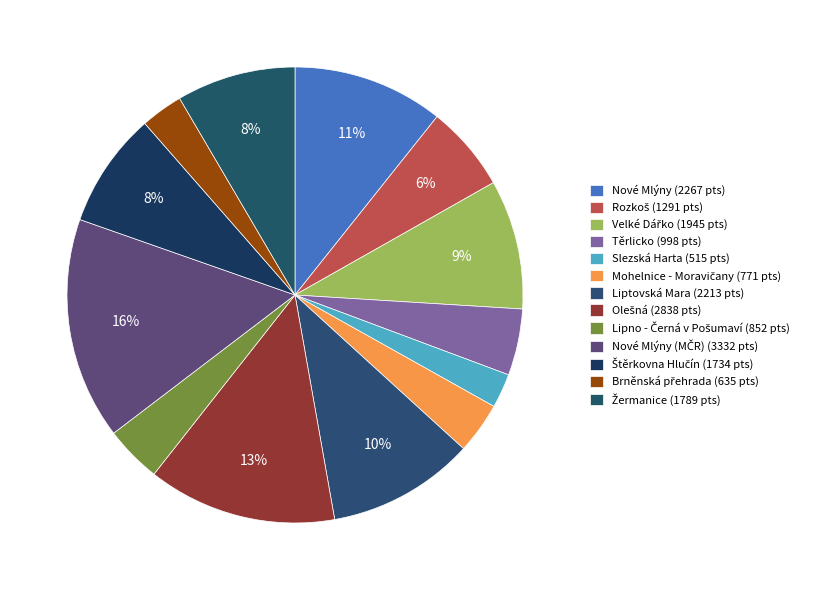

Count the number of slices in the pie.

13